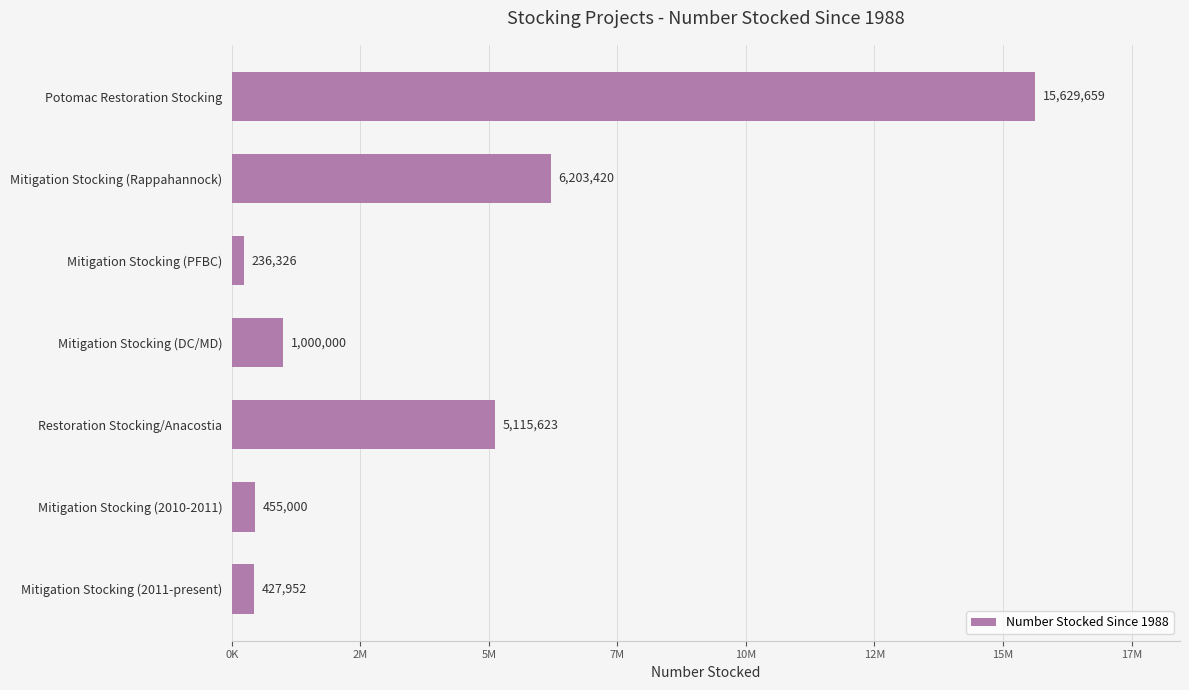

Rank the categories by value from lowest to highest.

Mitigation Stocking (PFBC), Mitigation Stocking (2011-present), Mitigation Stocking (2010-2011), Mitigation Stocking (DC/MD), Restoration Stocking/Anacostia, Mitigation Stocking (Rappahannock), Potomac Restoration Stocking